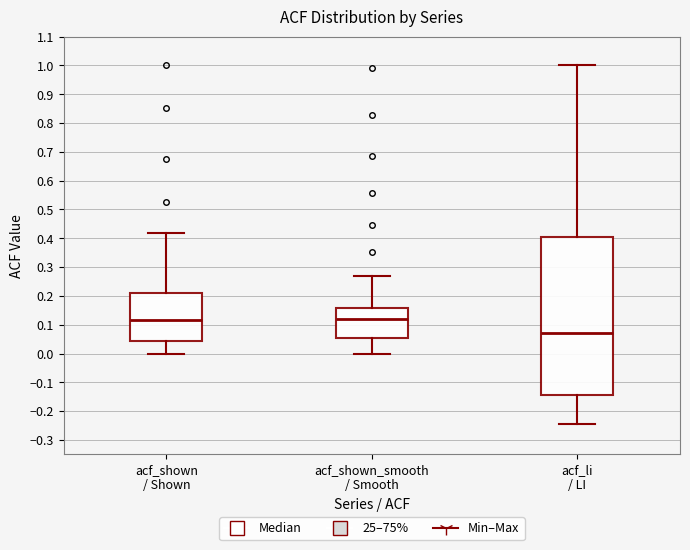

Reading left to right, read every box against the y-axis: the position of its median line, the range the box covers, and the ends of its whiskers. The values are not printed on the chart, so give them approximately, as read against the axis.

acf_shown / Shown: median 0.12, box 0.04 to 0.21, whiskers 0.00 to 0.42
acf_shown_smooth / Smooth: median 0.12, box 0.06 to 0.16, whiskers 0.00 to 0.27
acf_li / LI: median 0.07, box -0.14 to 0.40, whiskers -0.25 to 1.00